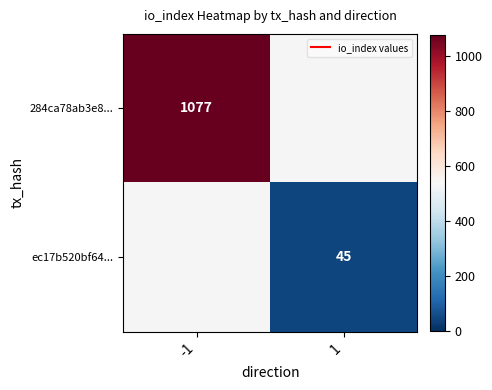

List the labels in order of ec17b520bf64... value, largest first.

-1, 1